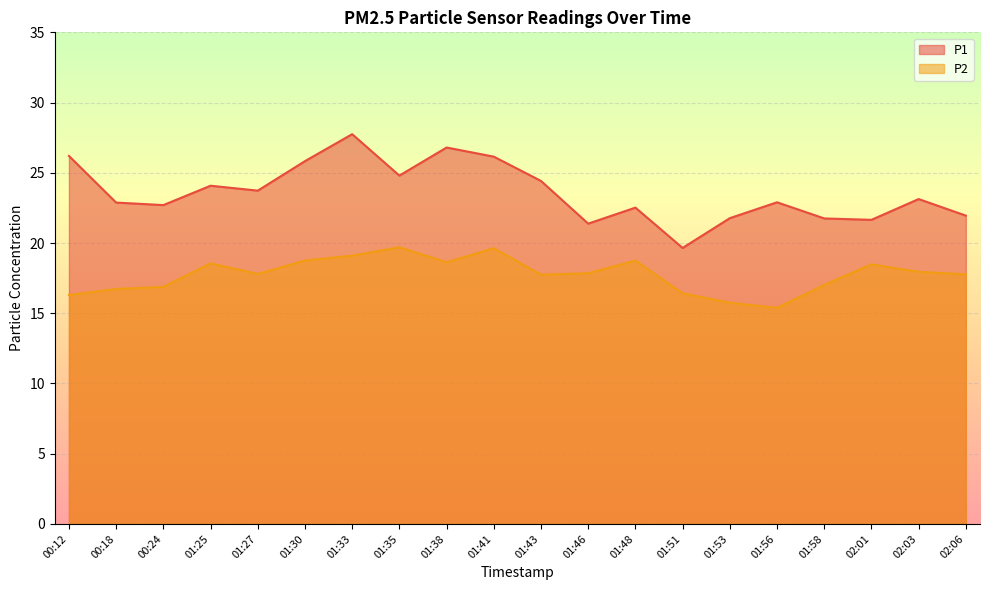

What is the label of the 9th point from the right?

01:46